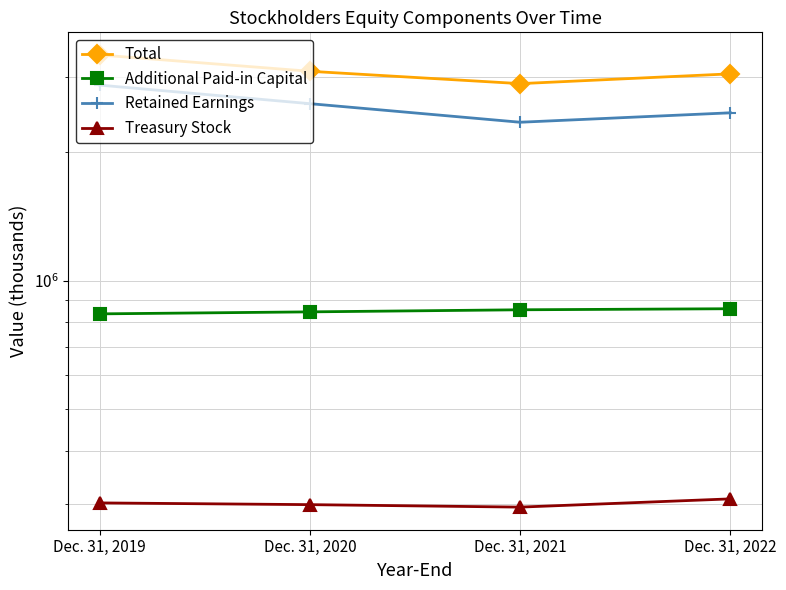

Reading right to left, extract all data points from this chart.

Total: 3045168	2888782	3087553	3371592
Additional Paid-in Capital: 859345	854512	844979	835899
Retained Earnings: 2468730	2346439	2593393	2865939
Treasury Stock: 308598	295208	299161	301963